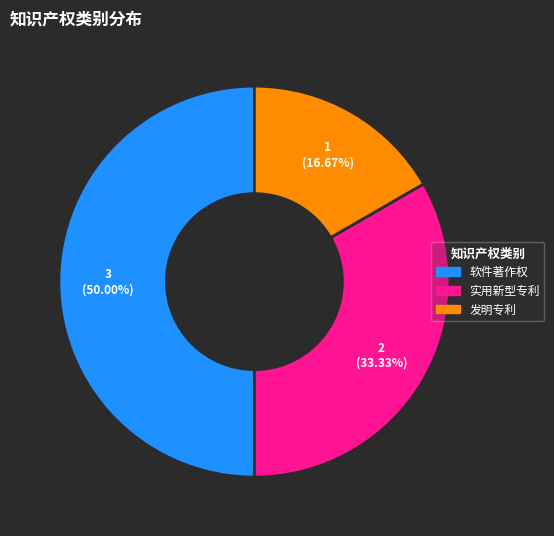

How many slices are in this pie chart?

3